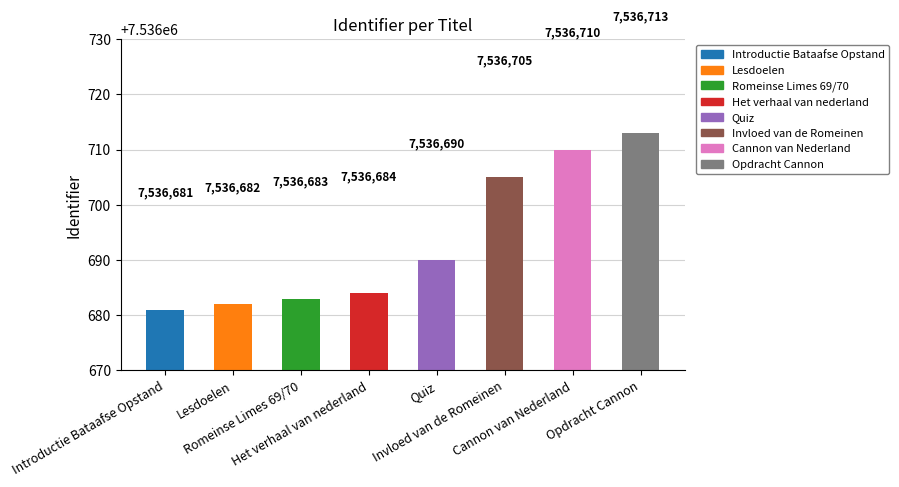

What is the difference between the second highest and second lowest values?

28